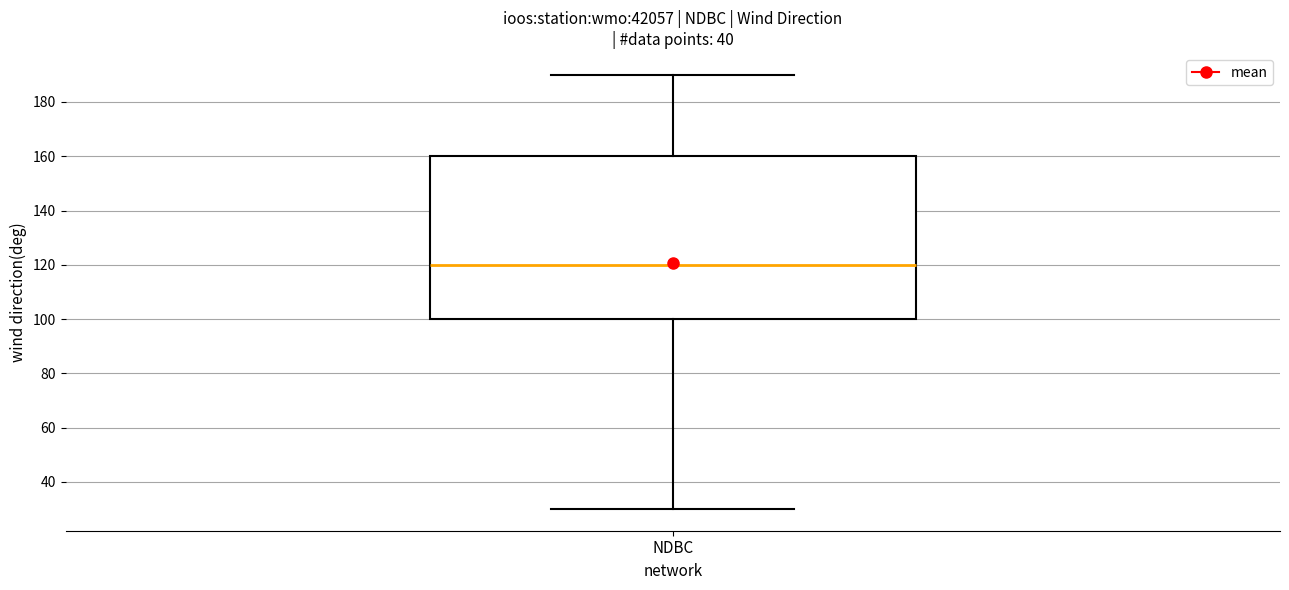

Where is the upper edge of the box for NDBC on the y-axis? The values are not printed on the chart, so give them approximately, as read against the axis.

160